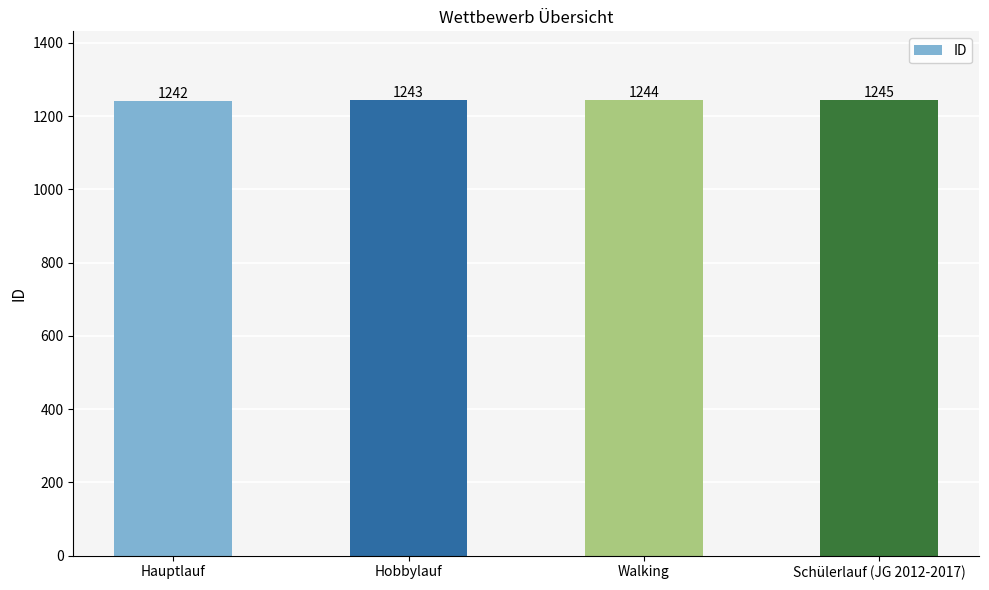

What position from the right is Hobbylauf?

3